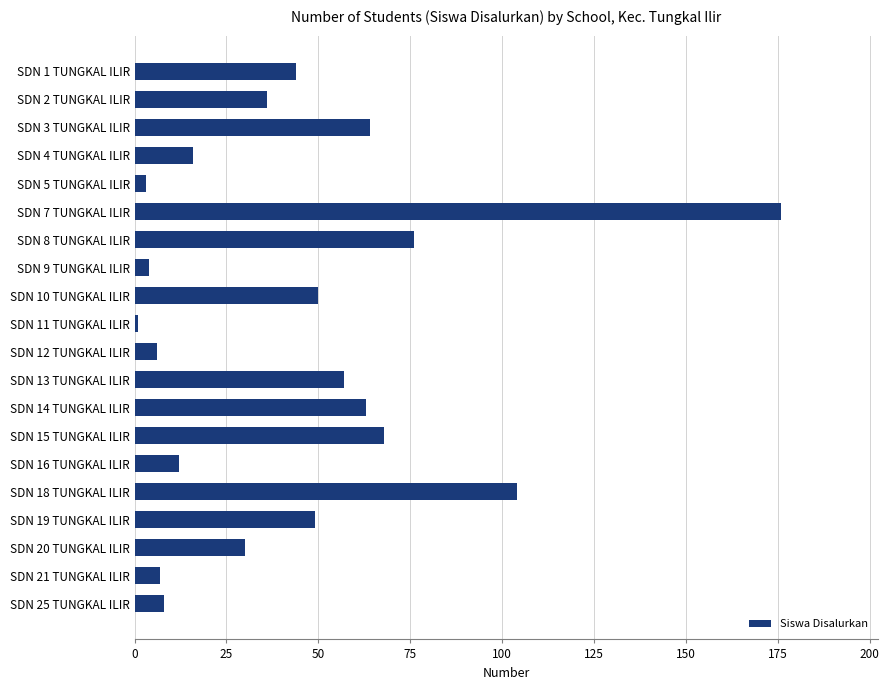

What is the label of the 20th bar from the top?

SDN 25 TUNGKAL ILIR